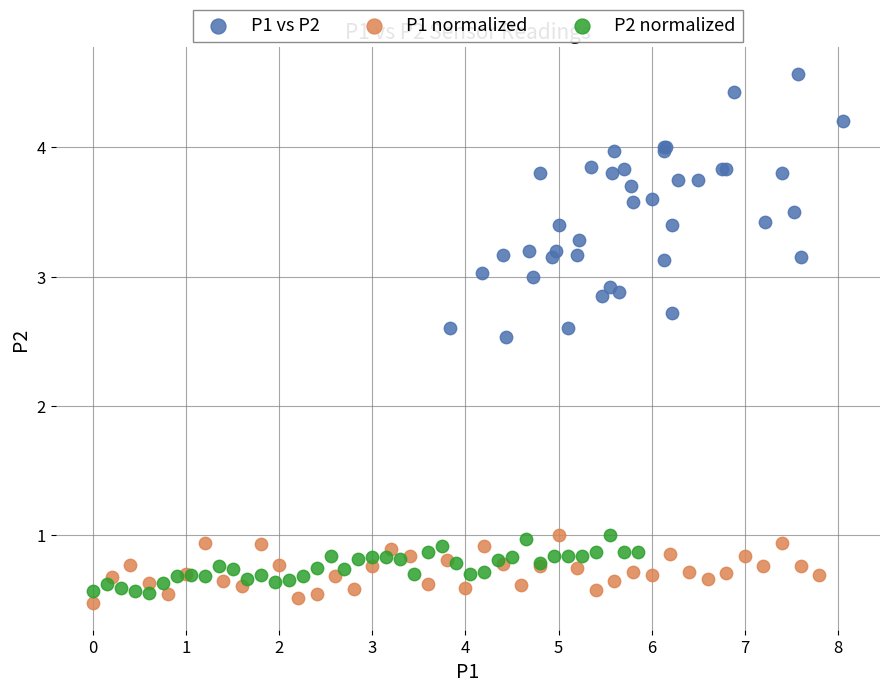

Which series has the largest Y range (max minus min)?

P1 vs P2